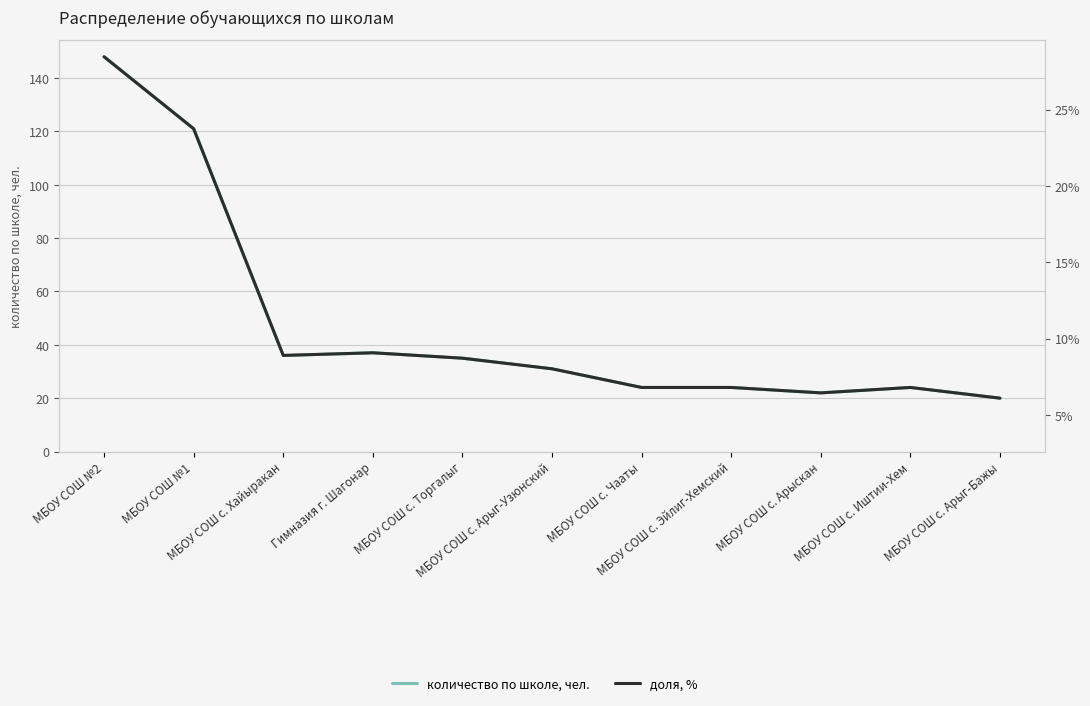

What is the label of the 11th point from the right?

МБОУ СОШ №2